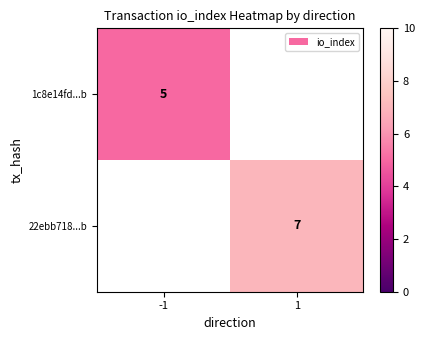

At how many categories does at least one series exceed 6?

1